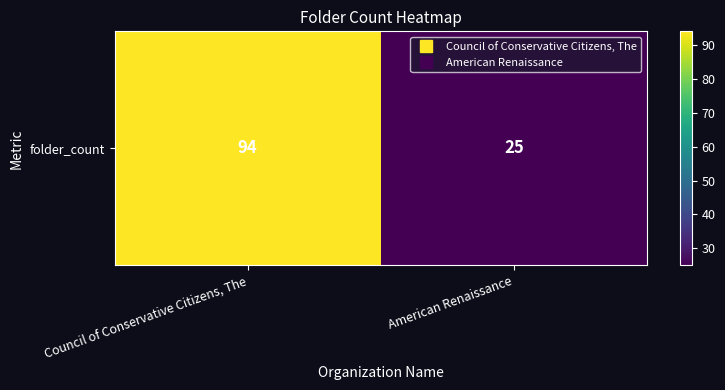

Is it true that the value at Council of Conservative Citizens, The is 32?

False